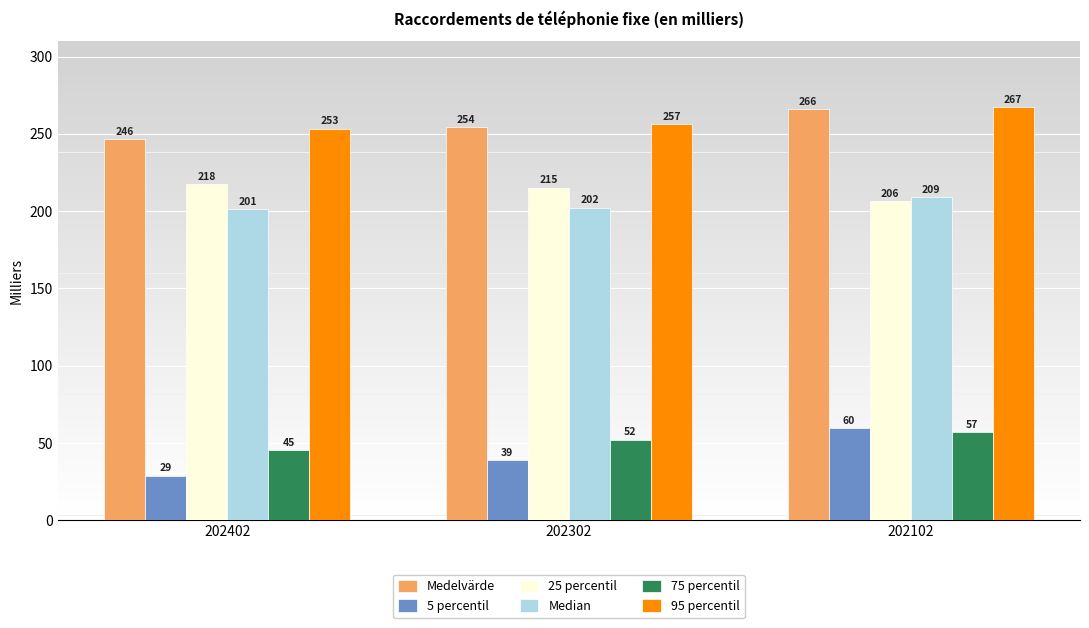

What is the difference between the Median values at 202102 and 202302?

7.0